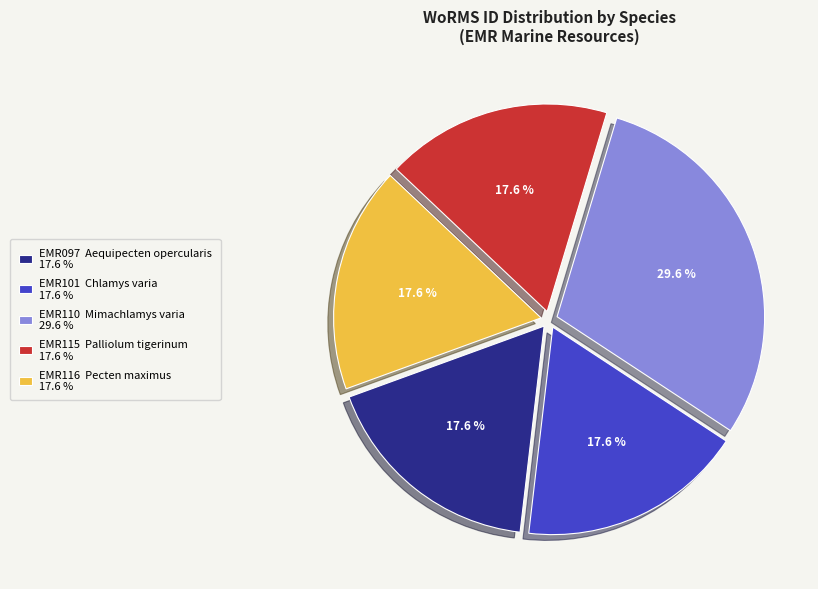

Does any single category account for the majority?

No